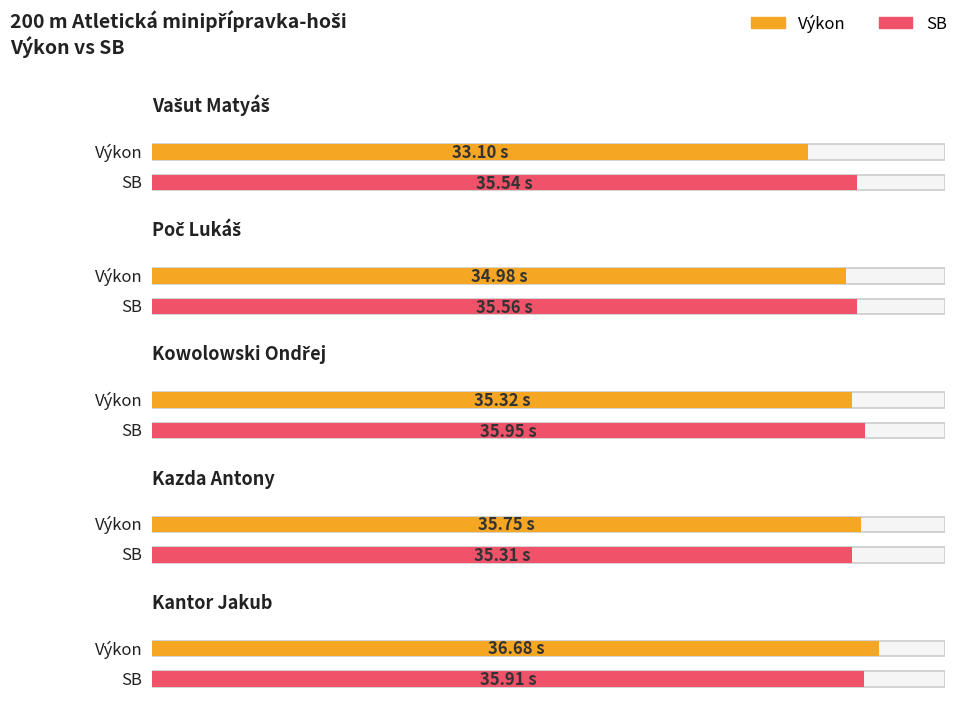

List the series in order of their overall mean, highest first.

SB, Výkon